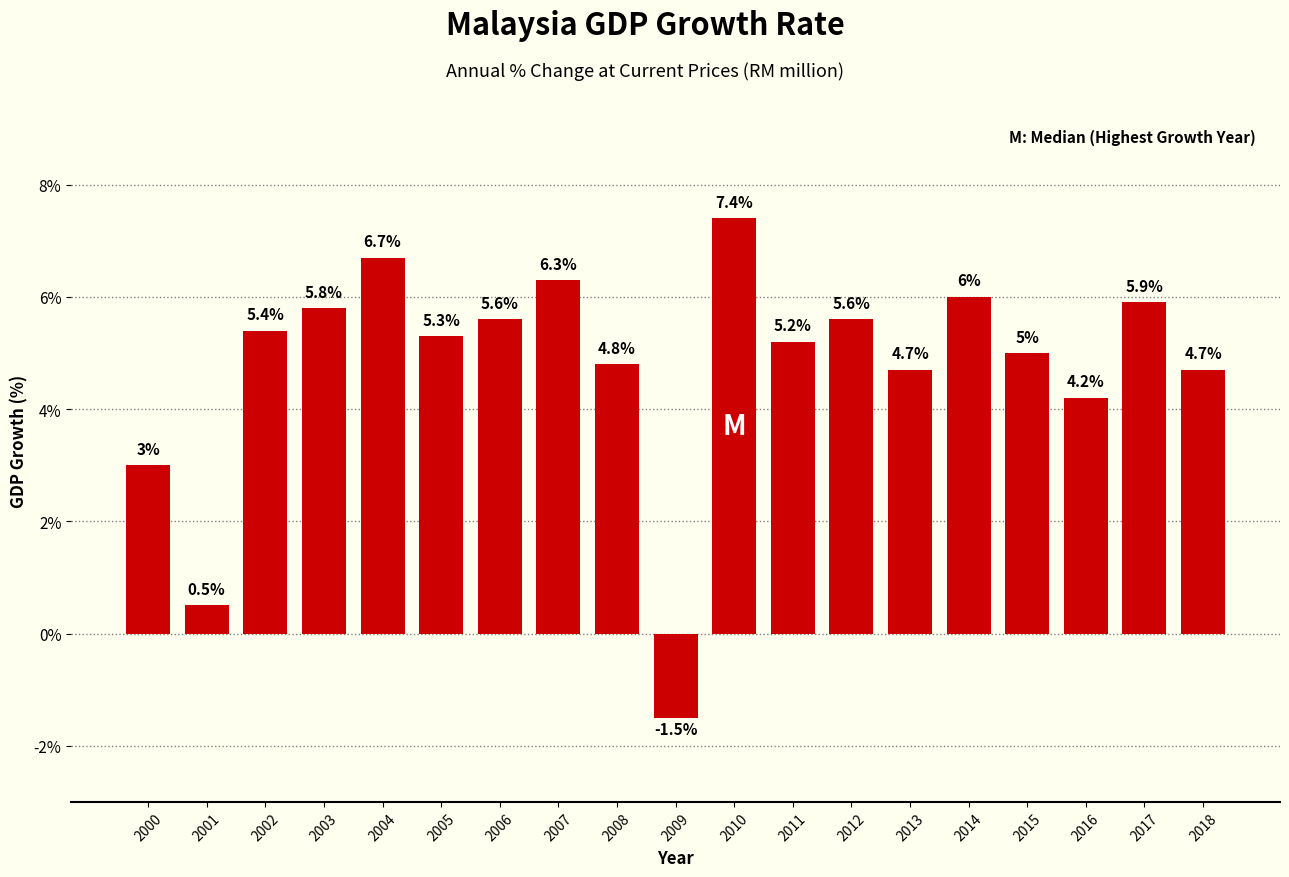

Reading left to right, transcribe all the data shown in this chart.

3.0	0.5	5.4	5.8	6.7	5.3	5.6	6.3	4.8	-1.5	7.4	5.2	5.6	4.7	6.0	5.0	4.2	5.9	4.7